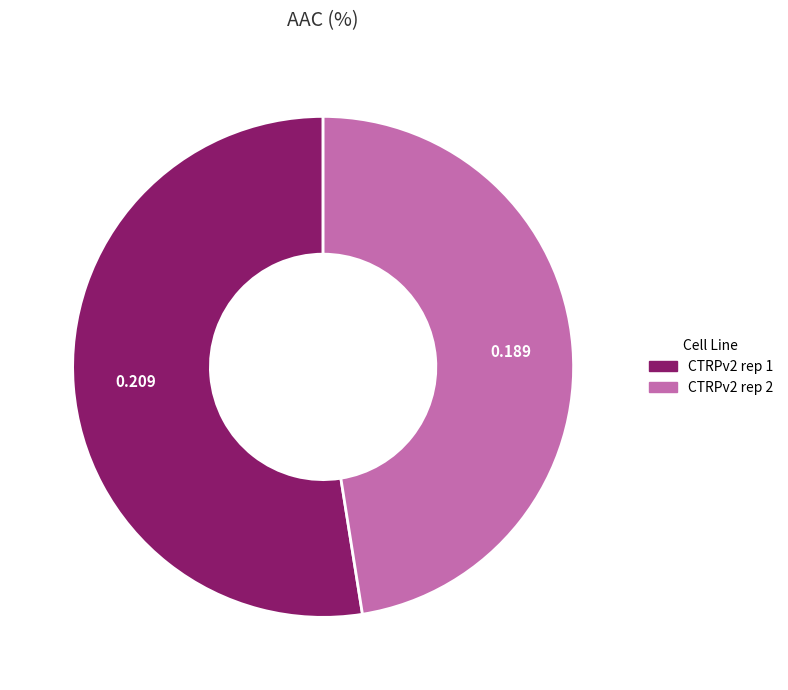

What is the largest slice in the pie chart?

CTRPv2 rep 1